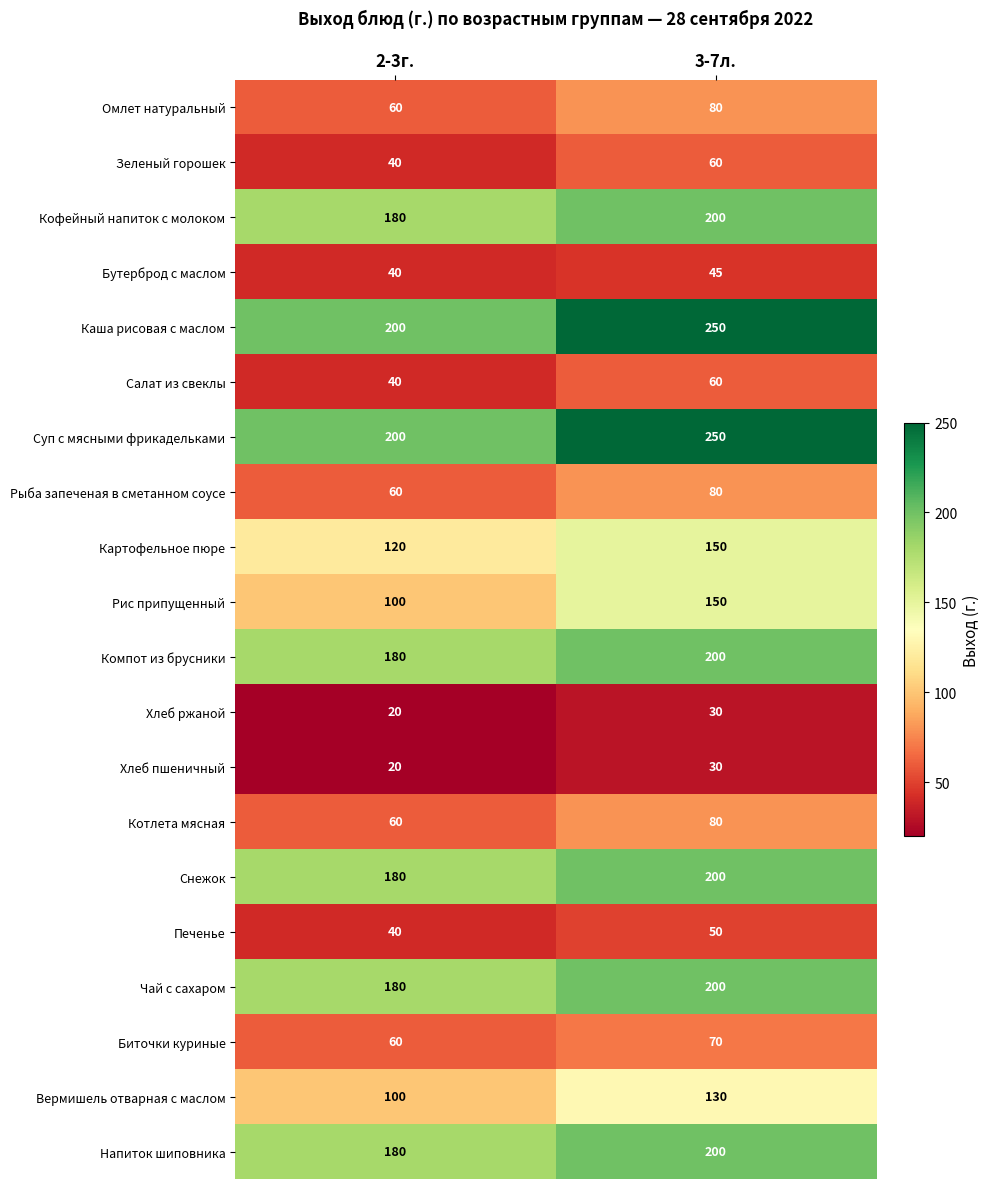

At which label is Бутерброд с маслом closest to 42?

2-3г.